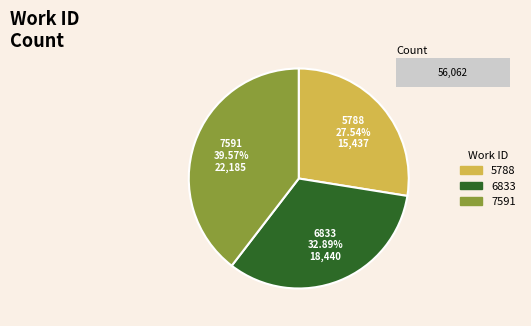

To the nearest percent, what portion does 7591 represent?

40%